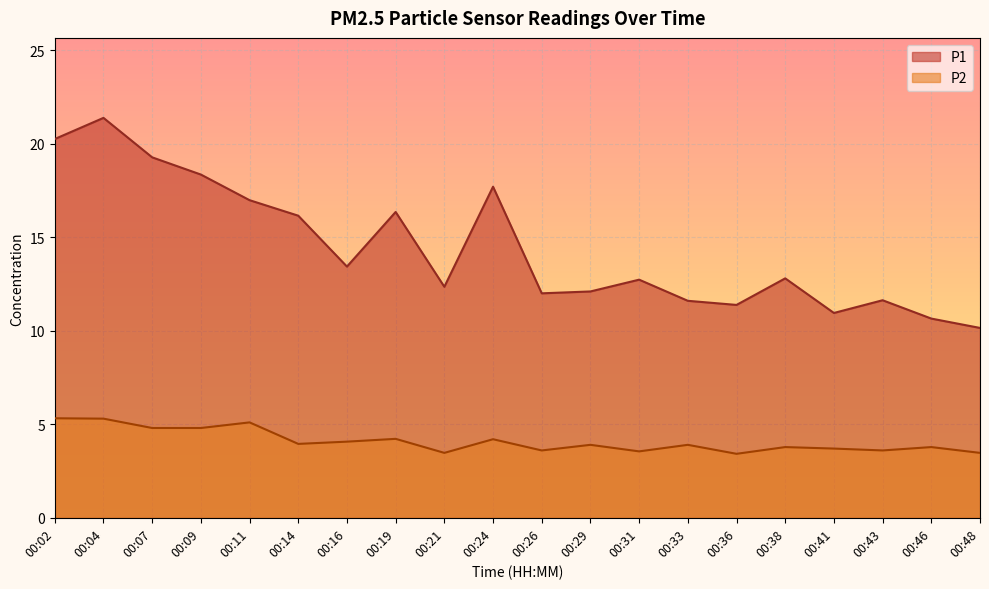

Does the chart display data point markers on the line(s)?

No